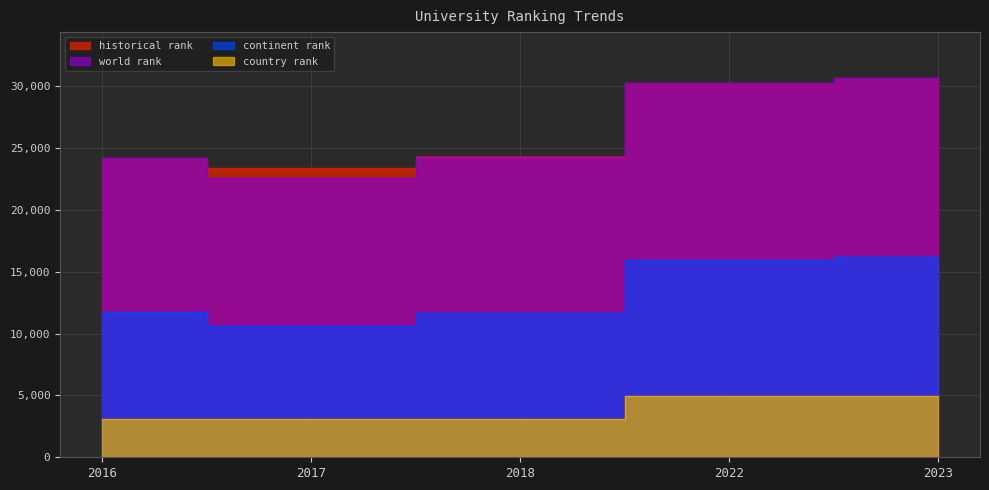

Reading left to right, list all the values displayed in this chart.

historical rank: 2016=24237.5	2017=23419.0	2018=24310.0	2022=30296.0	2023=30698.0
world rank: 2016=24194.0	2017=22613.0	2018=24338.0	2022=30296.0	2023=30698.0
continent rank: 2016=11720.0	2017=10584.0	2018=11672.0	2022=15941.0	2023=16172.0
country rank: 2016=3130.0	2017=3126.0	2018=3131.0	2022=4989.0	2023=4995.0